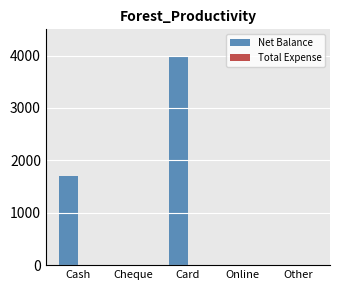

Which has a higher value, Card or Cash?

Card